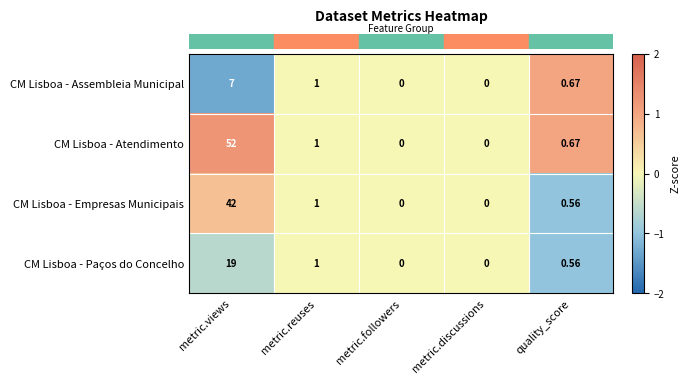

What is the minimum value shown in the chart?

0.0